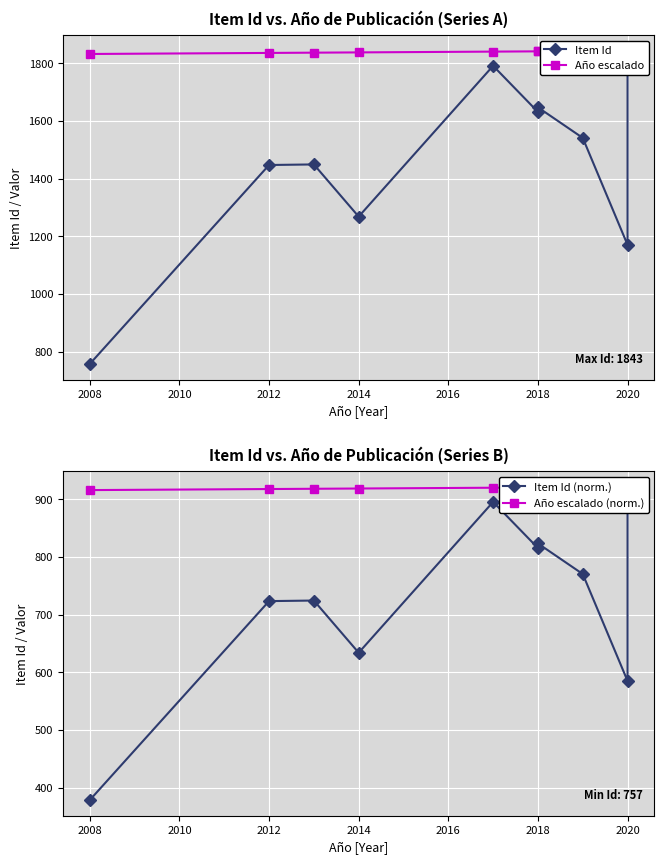

How many times do Item Id and Año escalado (norm.) cross each other?

1